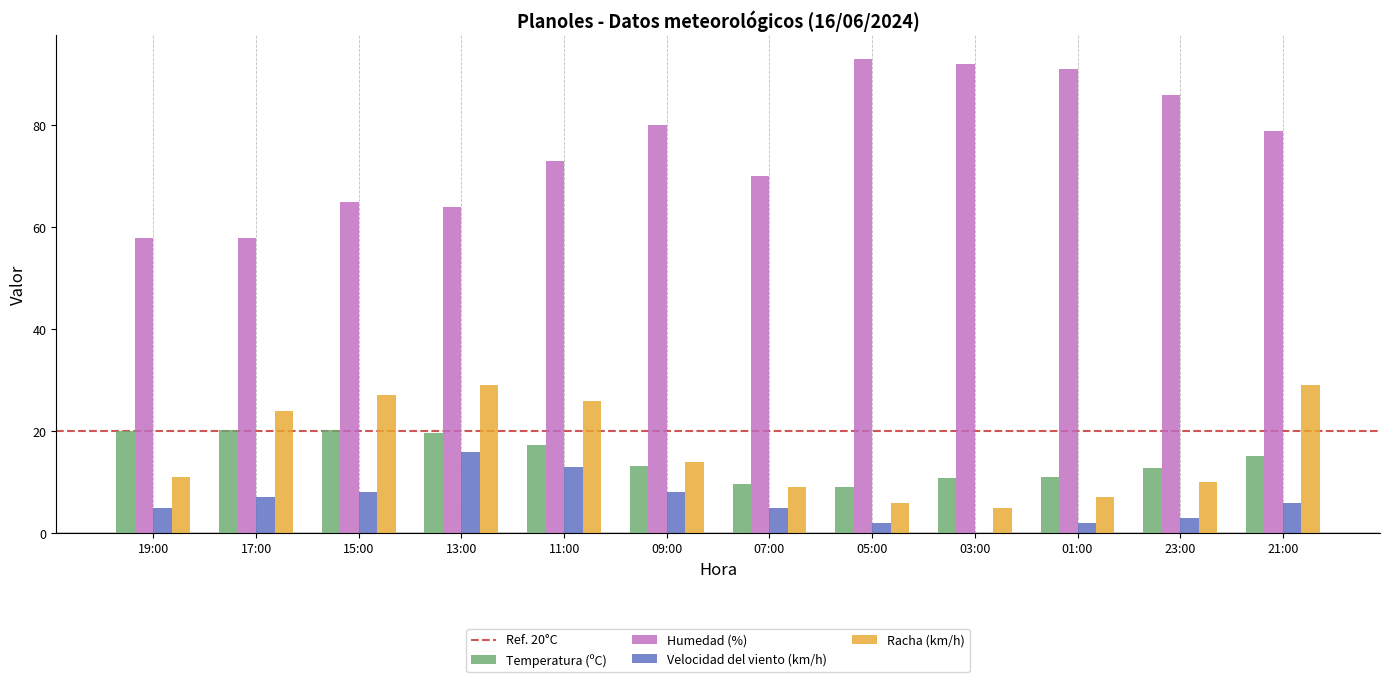

Which series has the largest total across all categories?

Humedad (%)